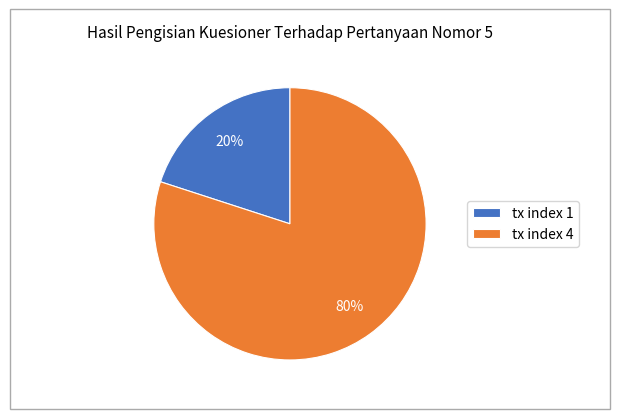

To the nearest percent, what percentage of the pie is tx index 1?

20%